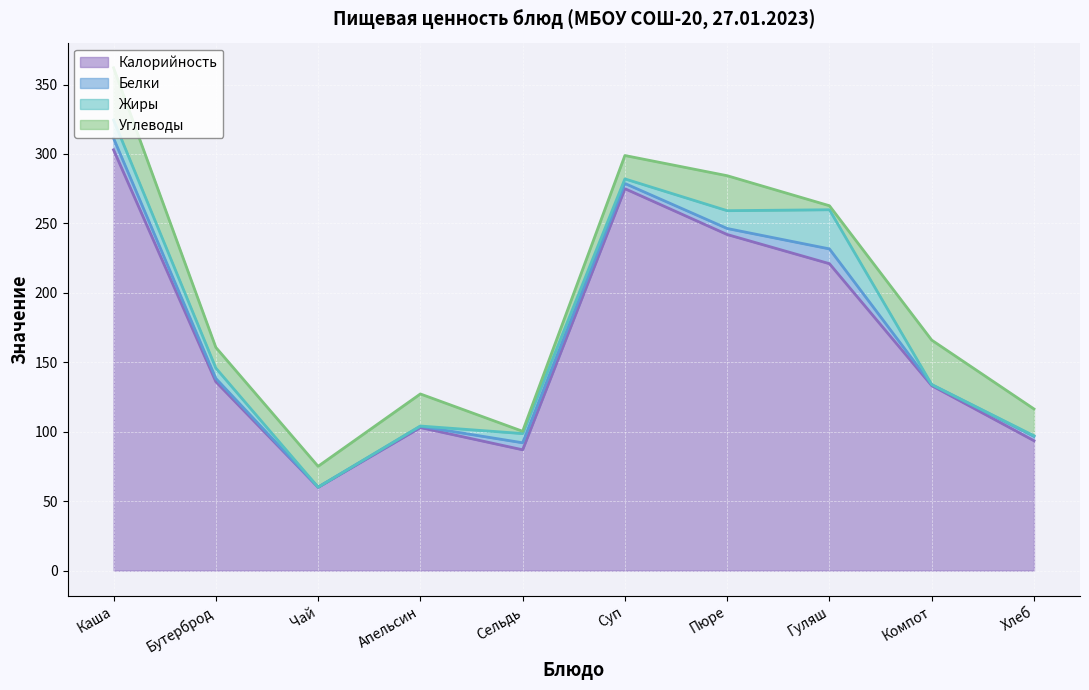

Rank the series at Суп from highest to lowest value.

Калорийность, Углеводы, Белки, Жиры